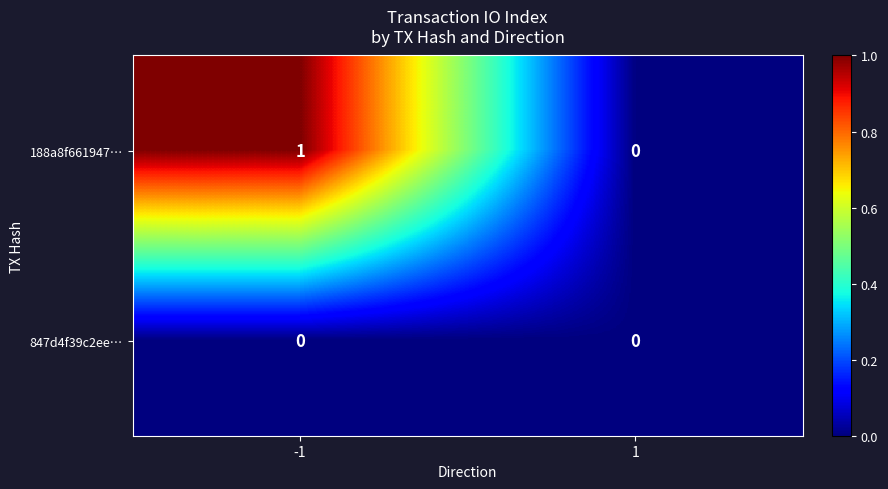

The 188a8f661947… series shows 1 at -1. True or false?

True